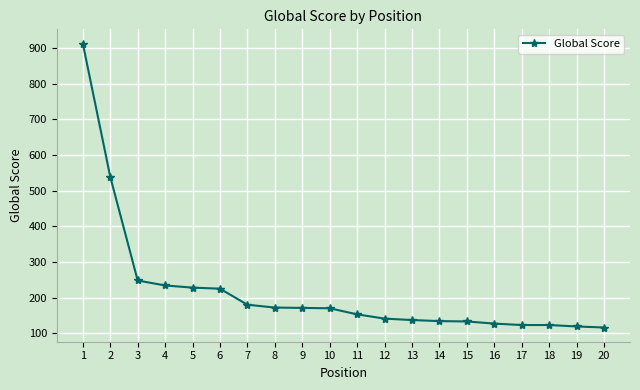

Does the chart have visible grid lines?

Yes